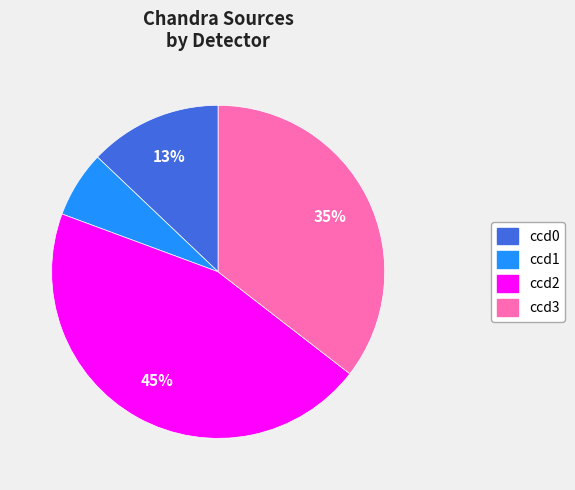

To the nearest percent, what is the difference between the ccd1 and ccd3 slice percentages?

29%